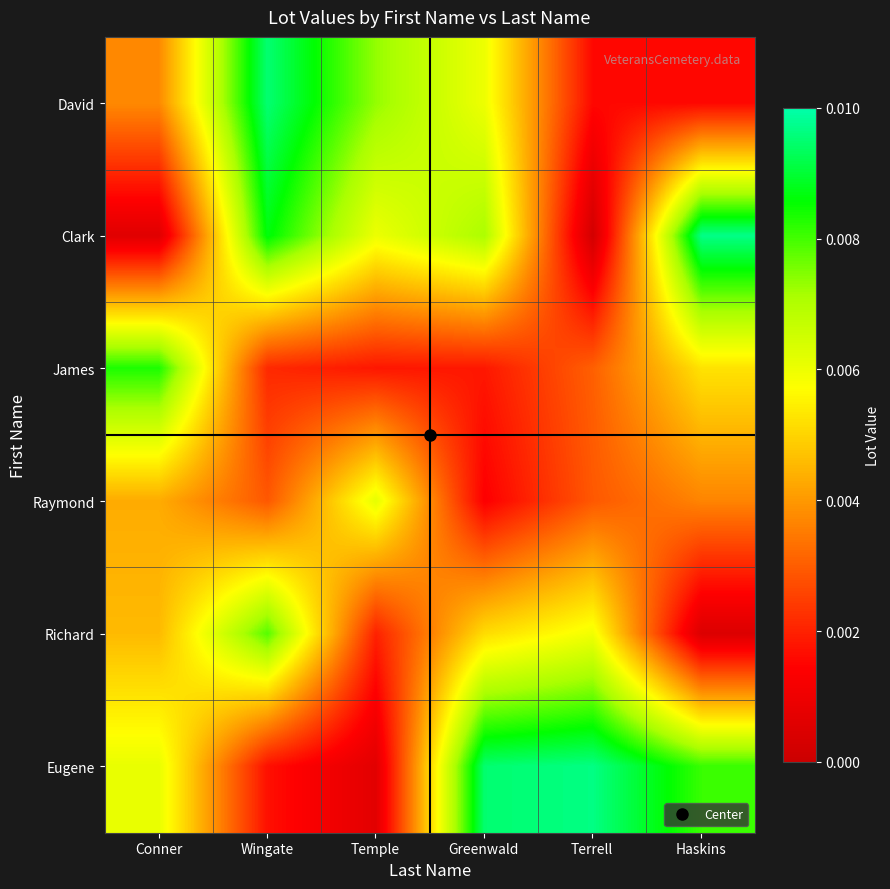

Which label corresponds to the smallest value in the chart?

Terrell